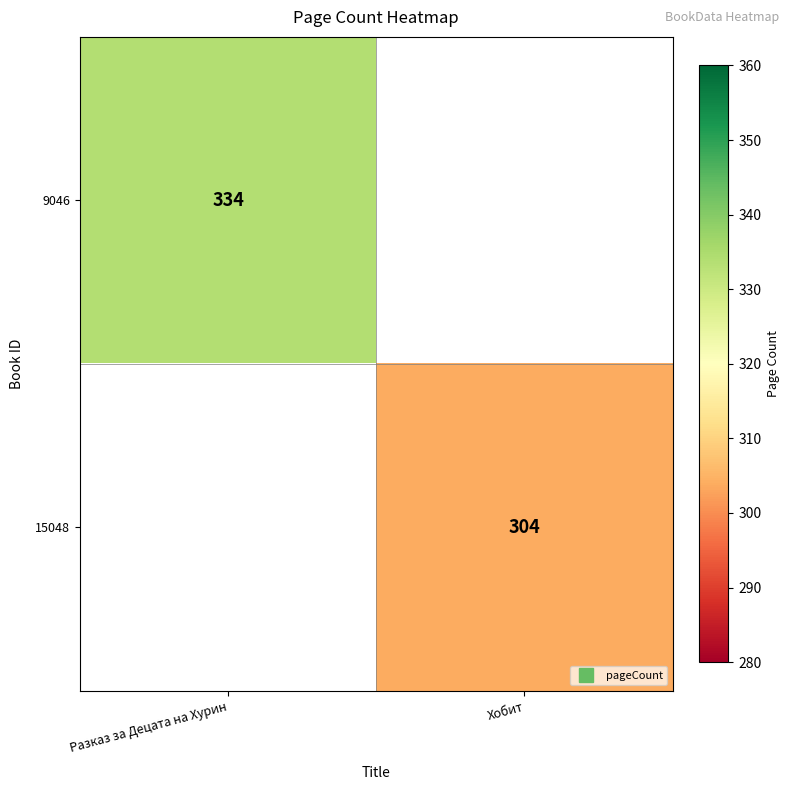

Which label corresponds to the smallest value in the chart?

Хобит